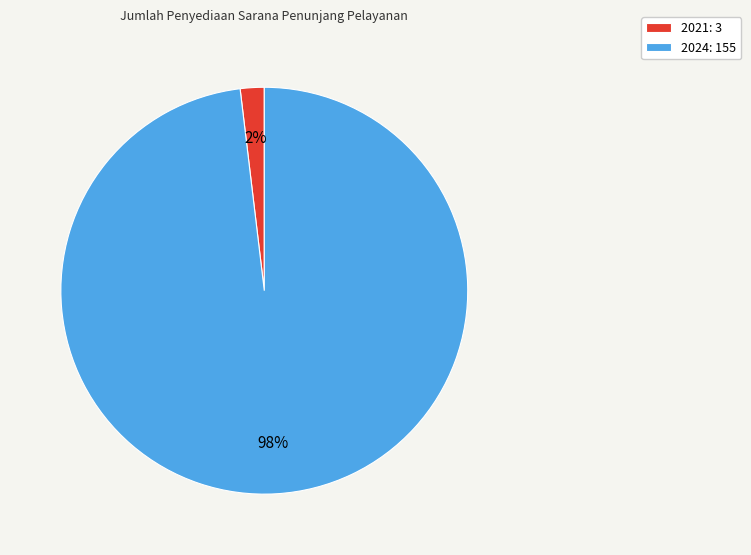

The 2021: 3 slice represents 2% of the pie. True or false?

True